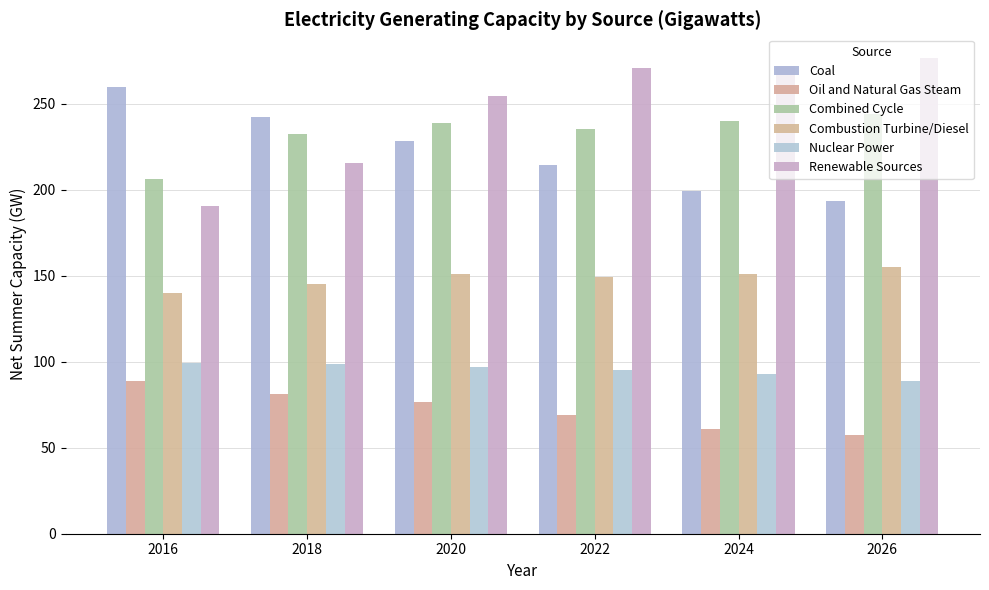

Is the value of Nuclear Power at 2020 greater than the value of Combined Cycle at 2026?

No